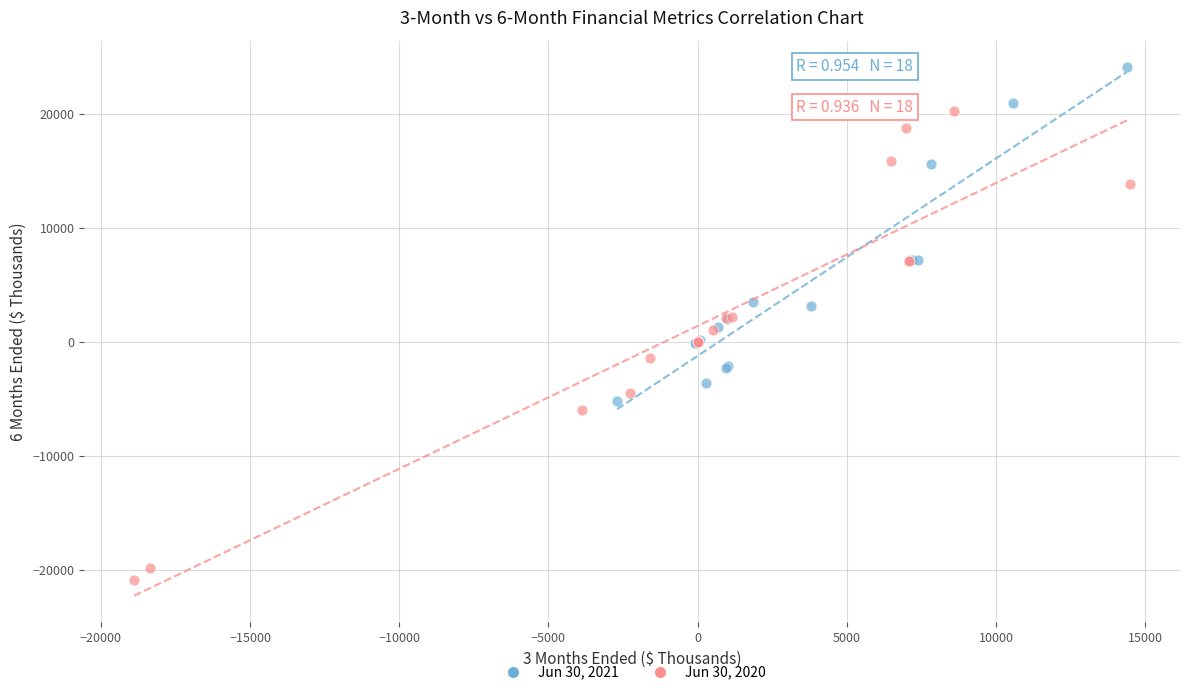

Which series reaches the minimum Y coordinate?

Jun 30, 2020